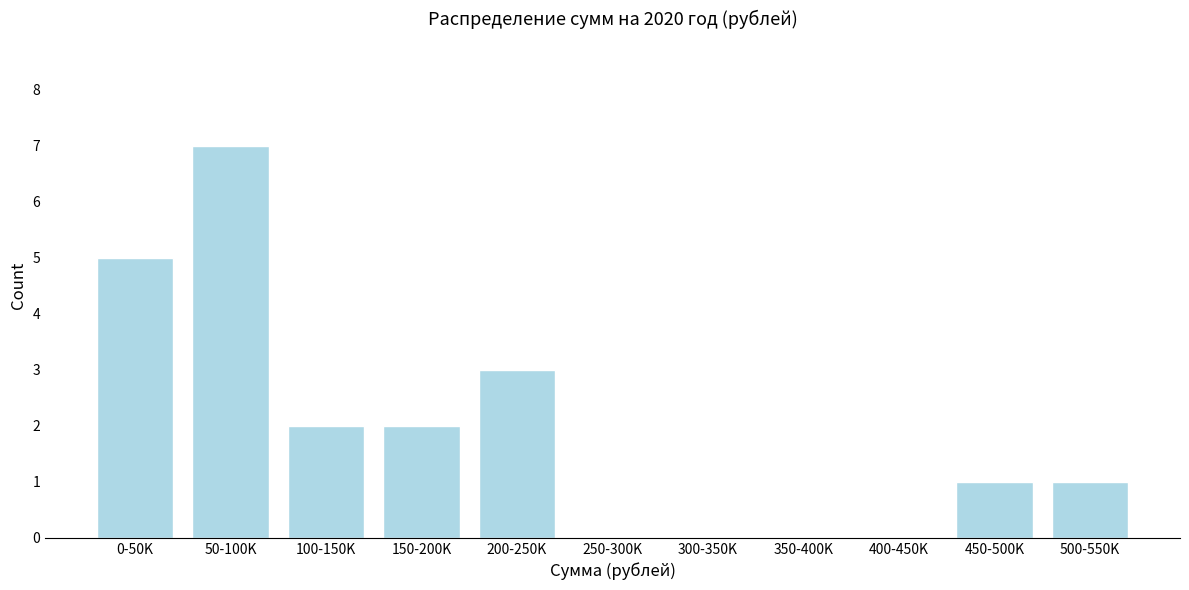

Reading left to right, what are all the values shown in this chart?

0-50K=5	50-100K=7	100-150K=2	150-200K=2	200-250K=3	250-300K=0	300-350K=0	350-400K=0	400-450K=0	450-500K=1	500-550K=1